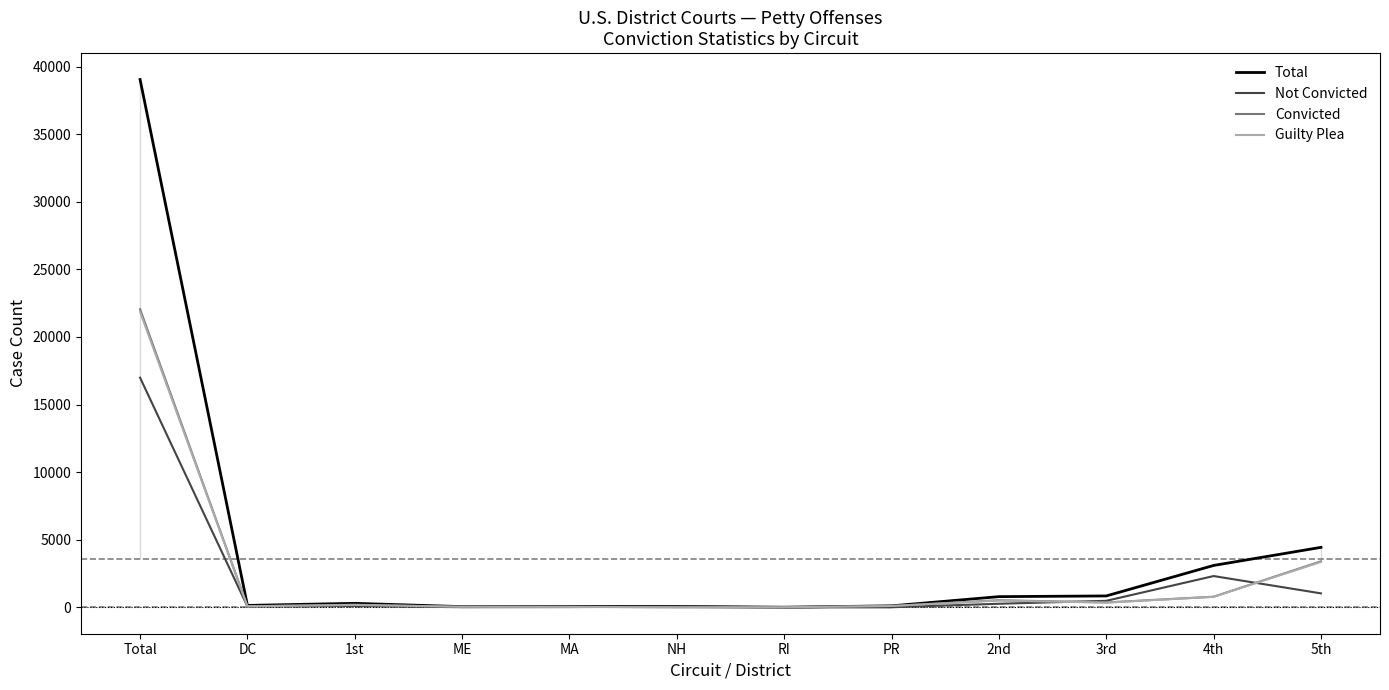

What is the value of the Convicted point at the 11th from the left?

784